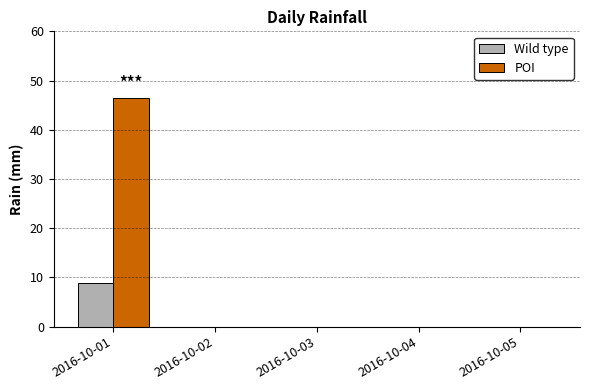

What is the sum of the POI values at 2016-10-02 and 2016-10-01?

46.4